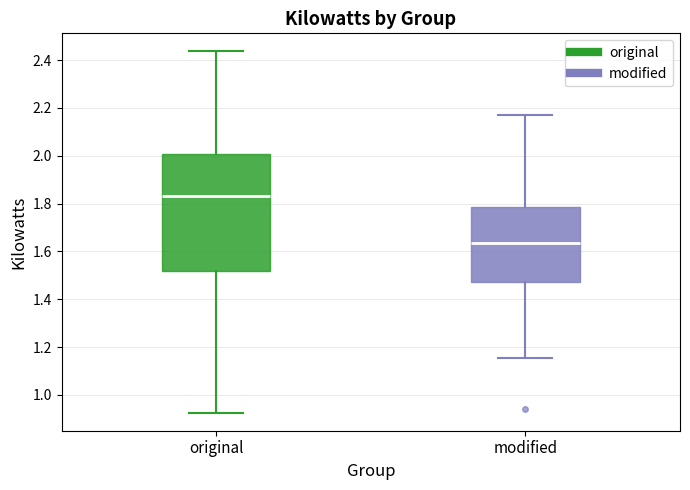

Reading left to right, transcribe this box plot: for each box, give where its median line is, the range the box spans, and where its two whiskers end, as read against the y-axis. The values are not printed on the chart, so give them approximately, as read against the axis.

original: median 1.84, box 1.52 to 2.00, whiskers 0.92 to 2.44
modified: median 1.64, box 1.48 to 1.78, whiskers 1.16 to 2.18